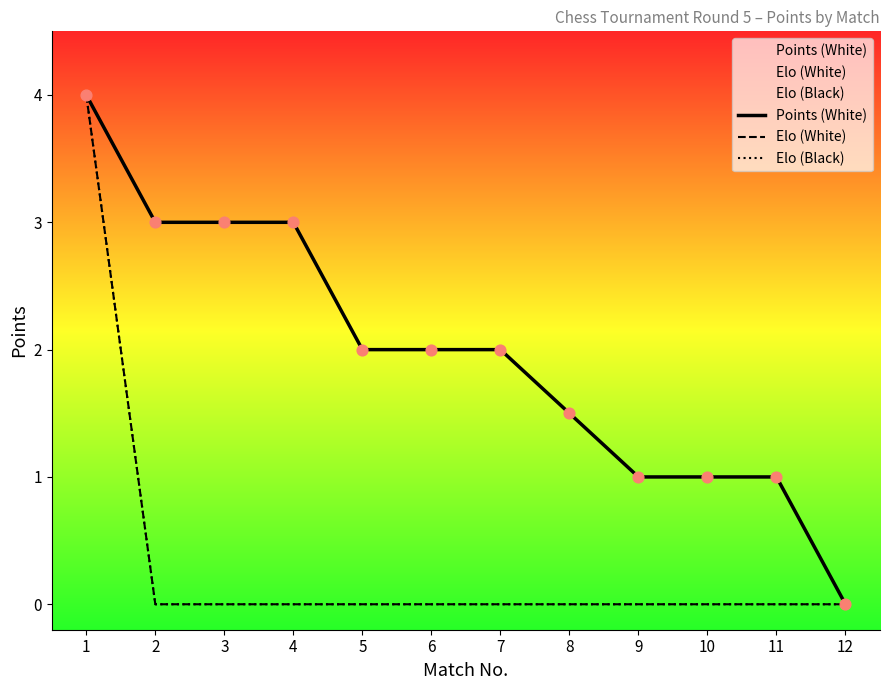

At which category is the sum across all series the highest?

1